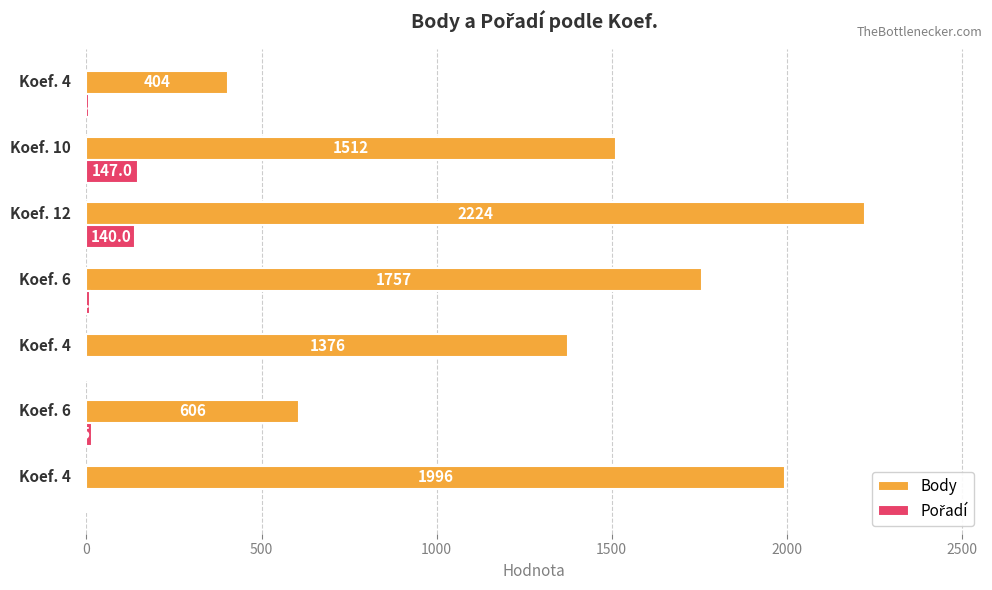

What is the sum of all Body values?

9875